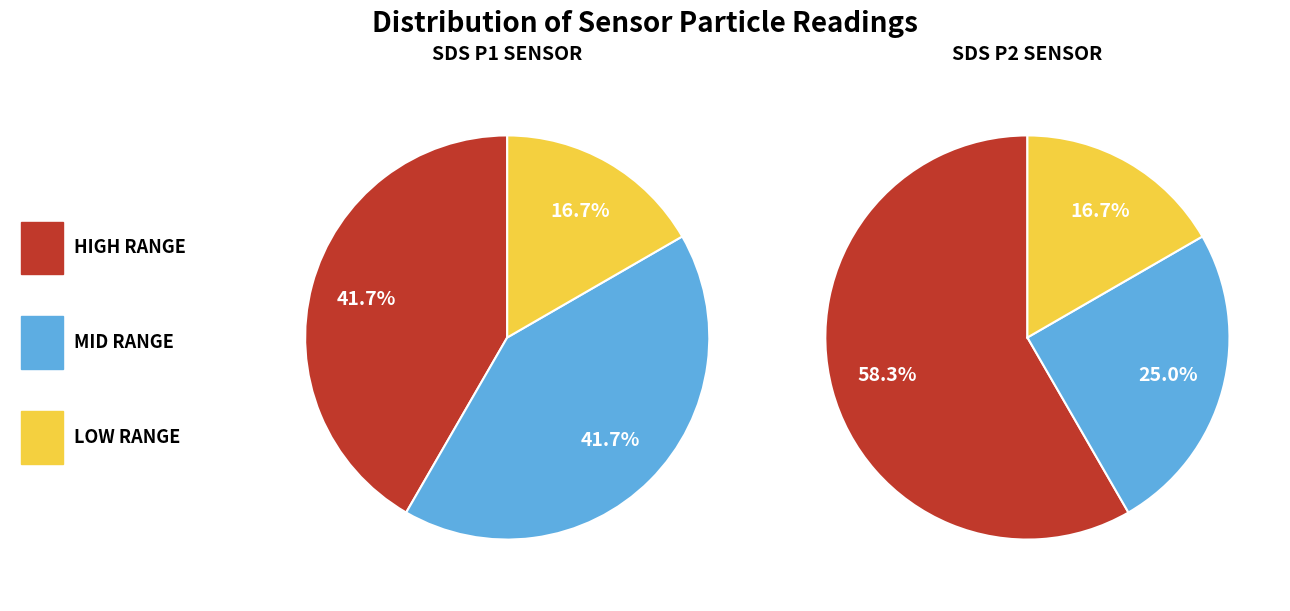

Is it true that 00:27 is 1% of the pie?

False